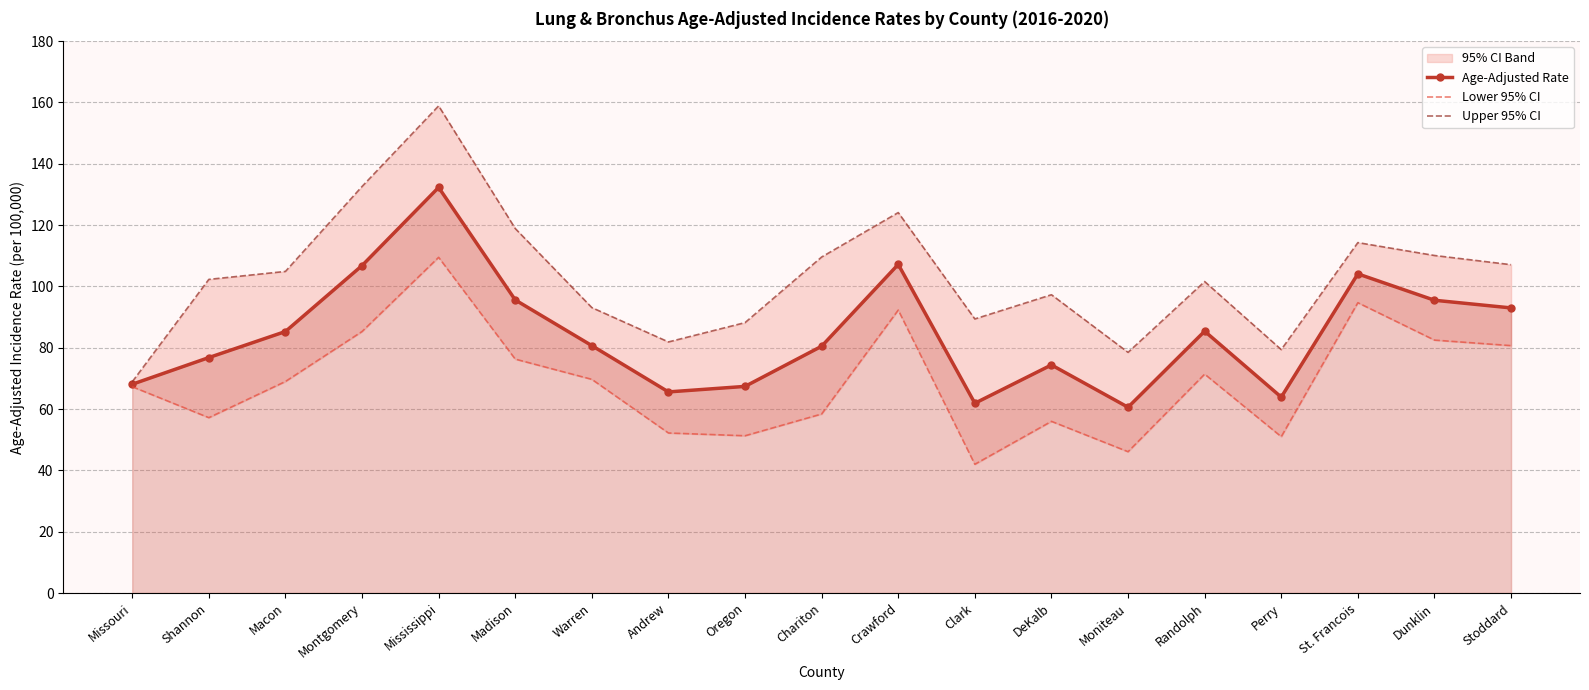

Which has a higher value, Warren or Randolph?

Randolph